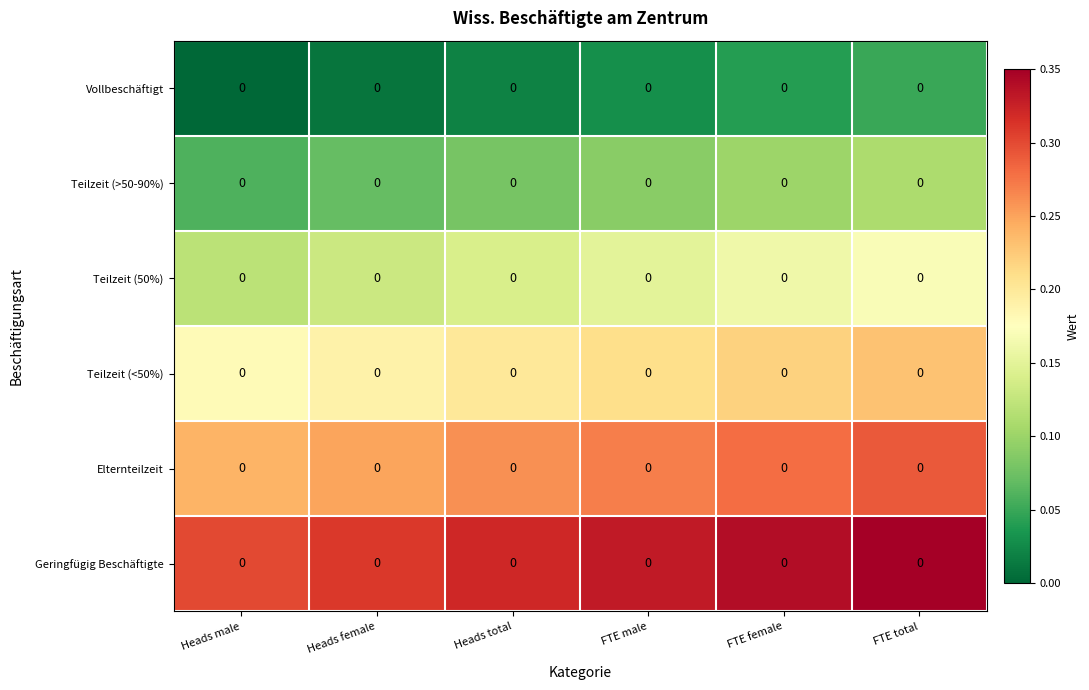

At which category does the chart reach its peak across all series?

FTE total